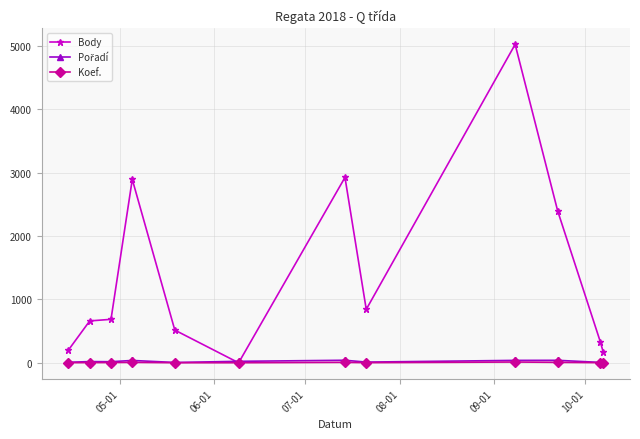

True or false: Body has more than 2 points higher than both neighbors.

True